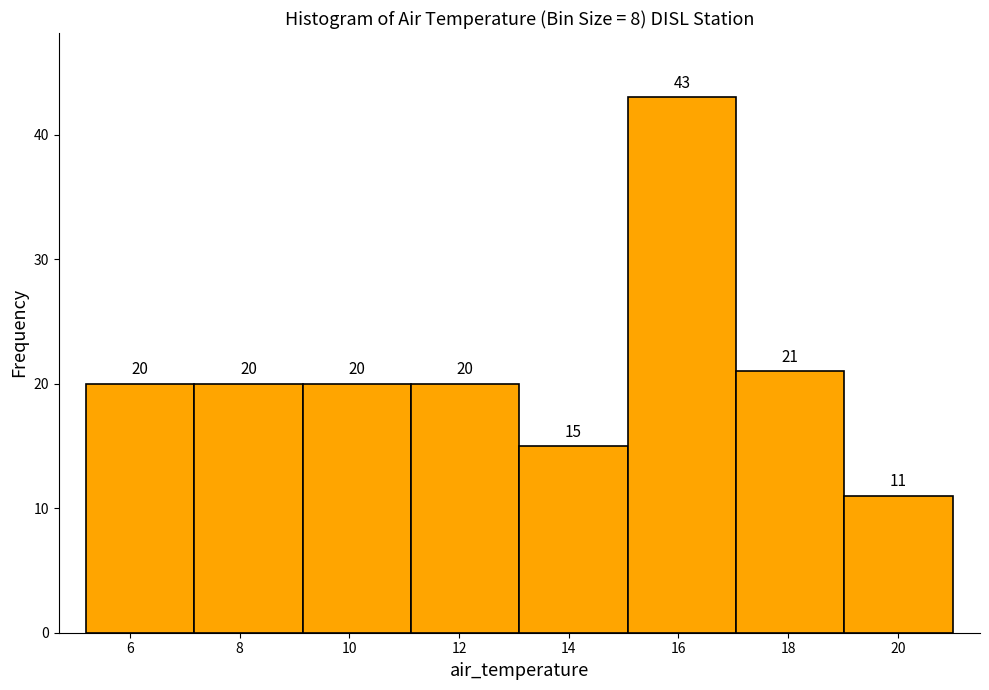

Reading left to right, list every bar in this chart as the range it spans on the x-axis followed by its height. The bar edges are not printed on the chart, so give them approximately, as read against the axis.

5.2 to 7.2: 20
7.2 to 9.2: 20
9.2 to 11.2: 20
11.2 to 13.2: 20
13.2 to 15.0: 15
15.0 to 17.0: 43
17.0 to 19.0: 21
19.0 to 21.0: 11